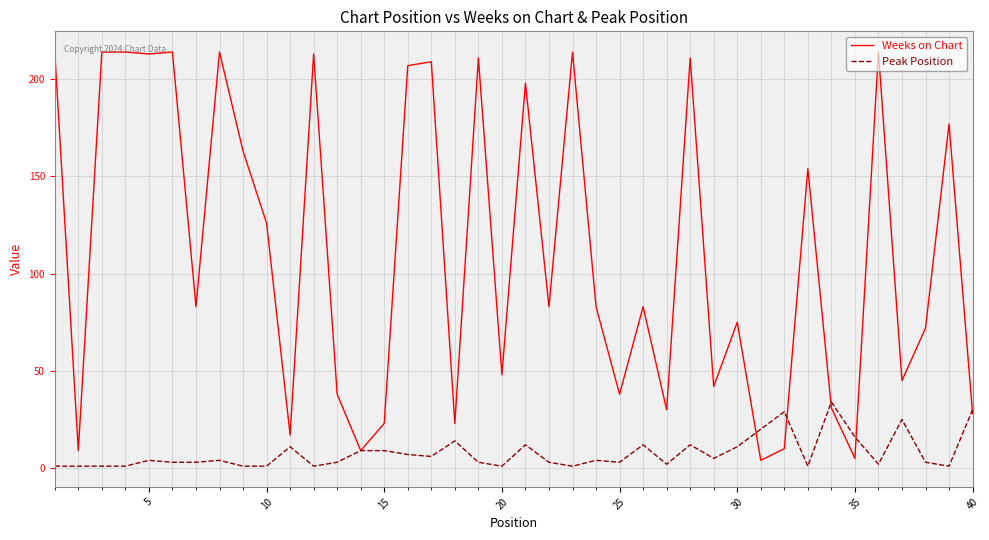

List the series in order of their peak value, lowest first.

Peak Position, Weeks on Chart